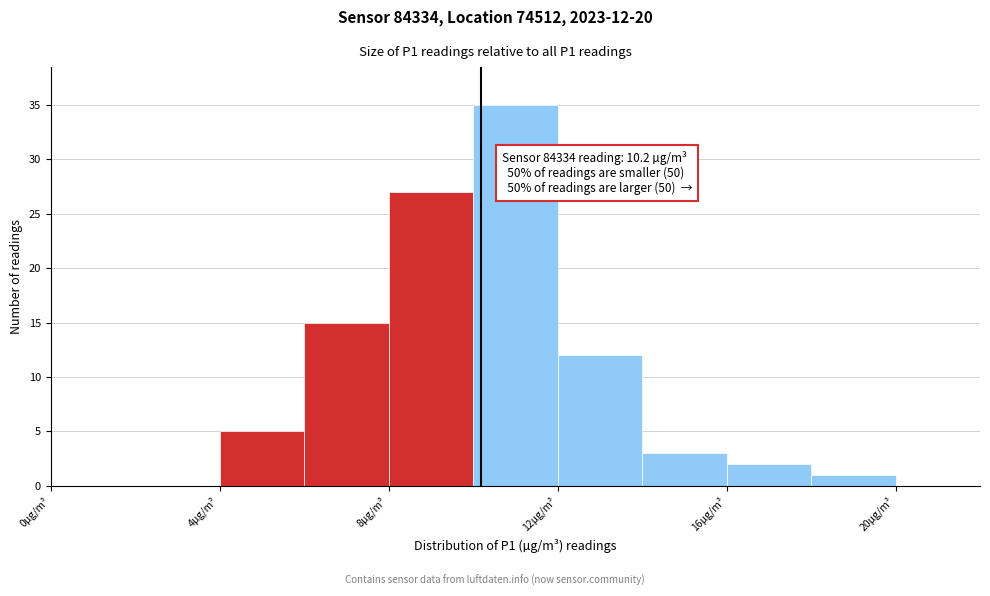

Over which range of the x-axis is the bar tallest?

10 to 12